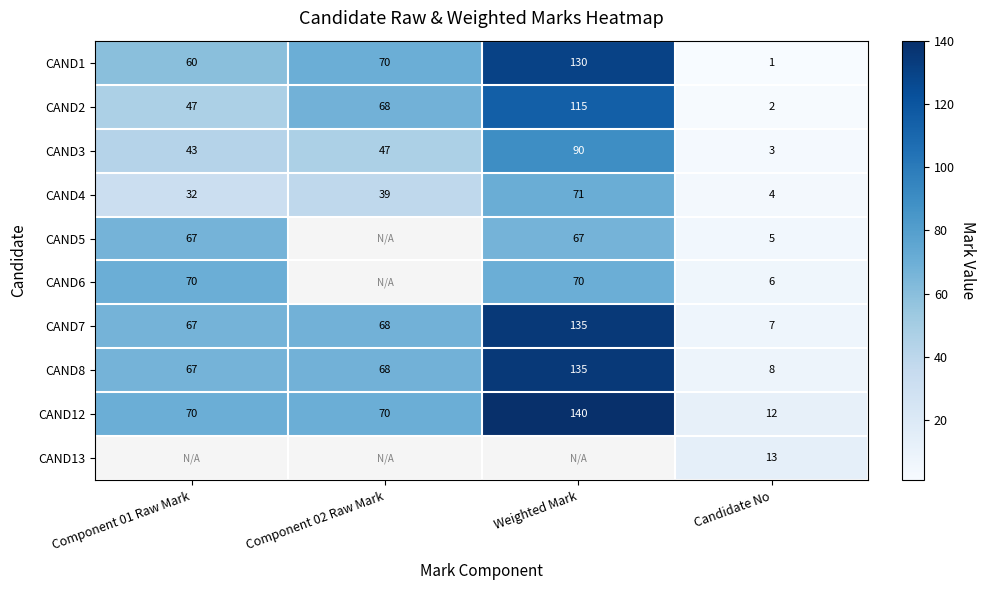

Read the CAND12 value at Component 02 Raw Mark.

70